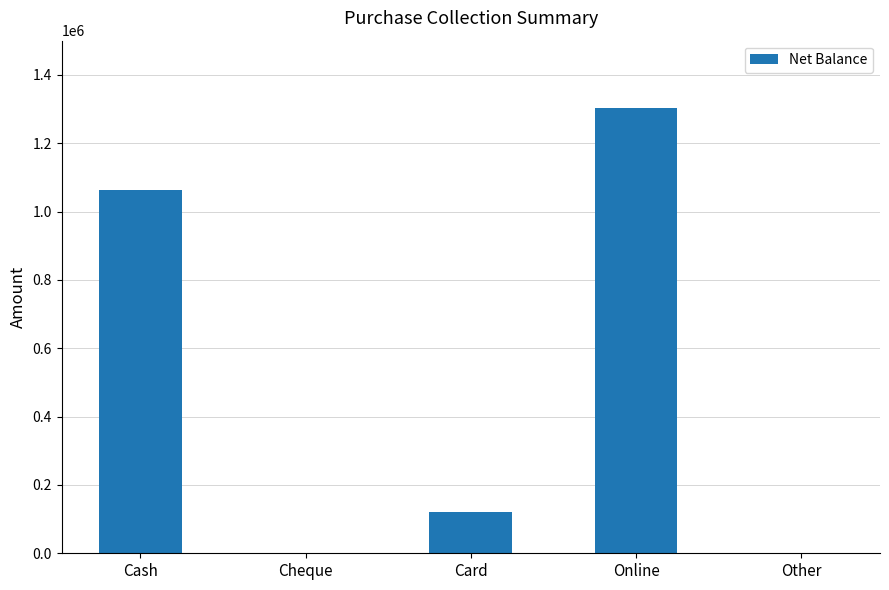

The value at Card is 35610. True or false?

False